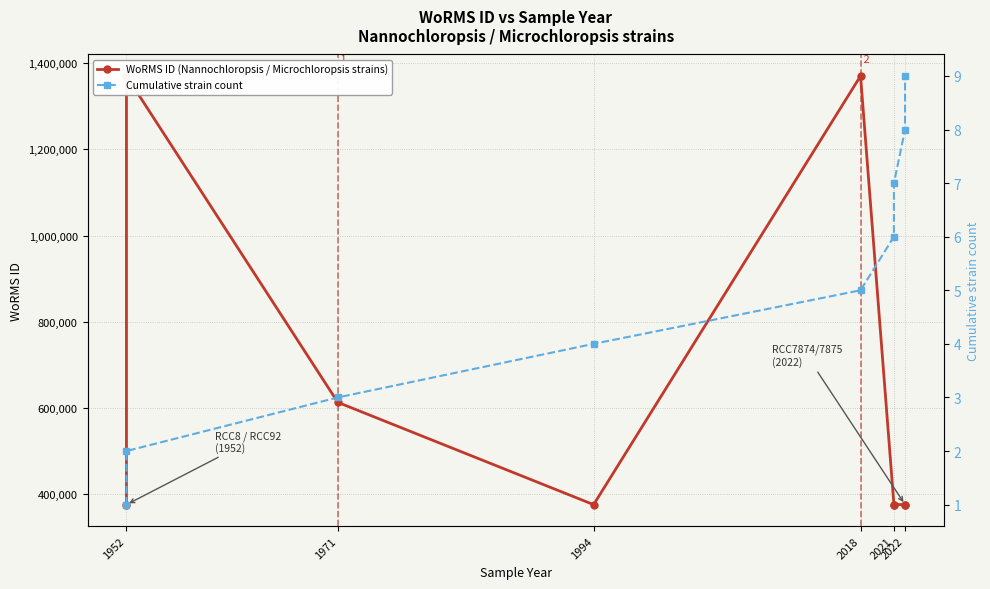

What is the minimum value for WoRMS ID (Nannochloropsis / Microchloropsis strains)?

375856